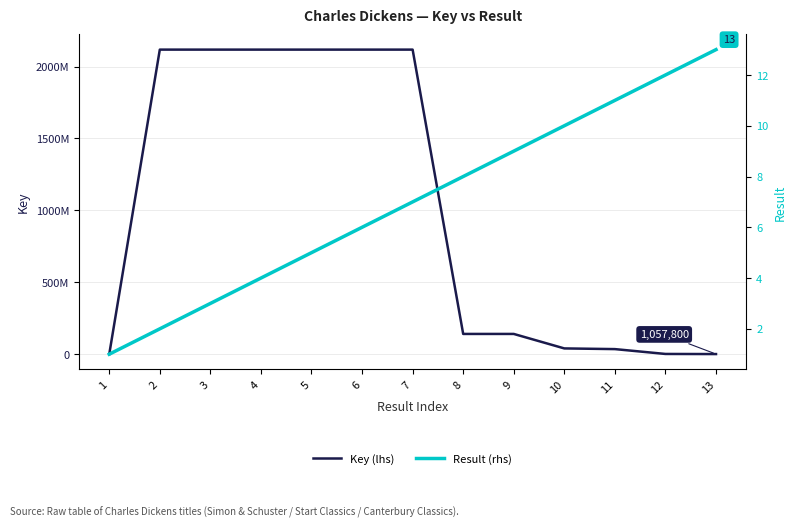

List the labels in order of Key (lhs) value, largest first.

2, 4, 6, 7, 5, 3, 9, 8, 10, 11, 12, 13, 1